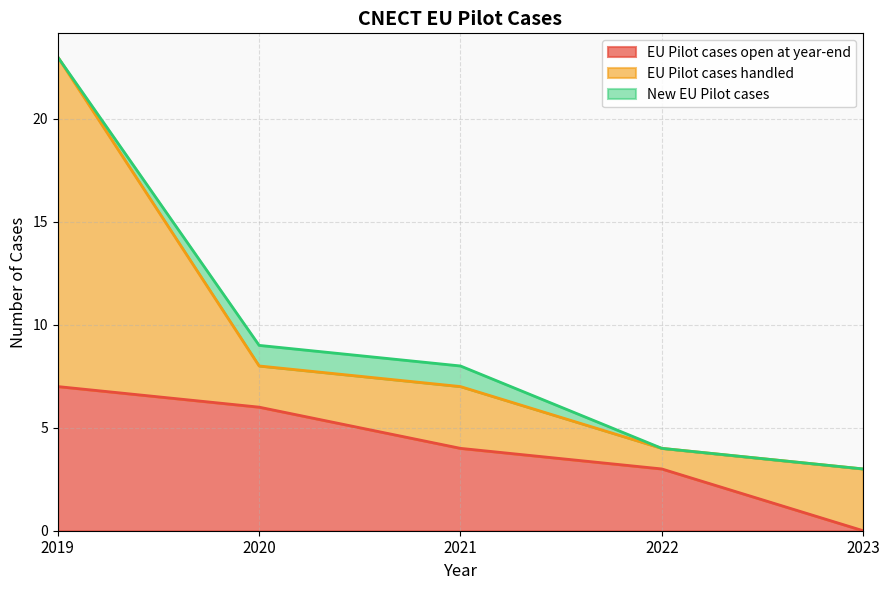

Which series has the widest spread of values?

EU Pilot cases handled